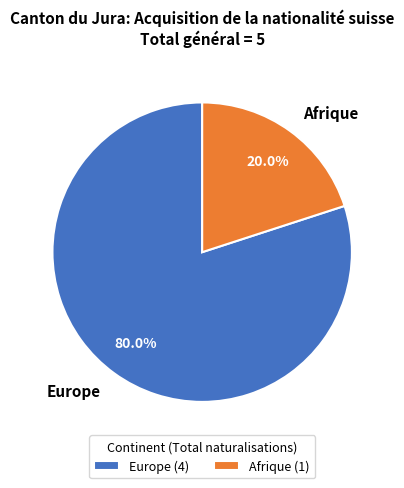

To the nearest percent, what is the difference between the largest and smallest slice percentages?

60%